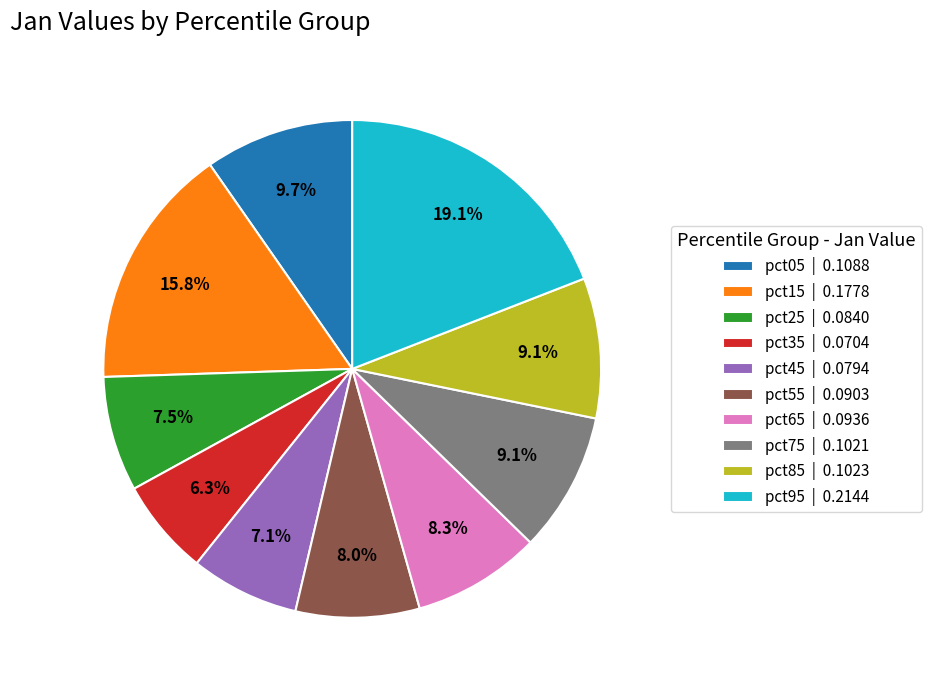

Which slice is the smallest?

pct35